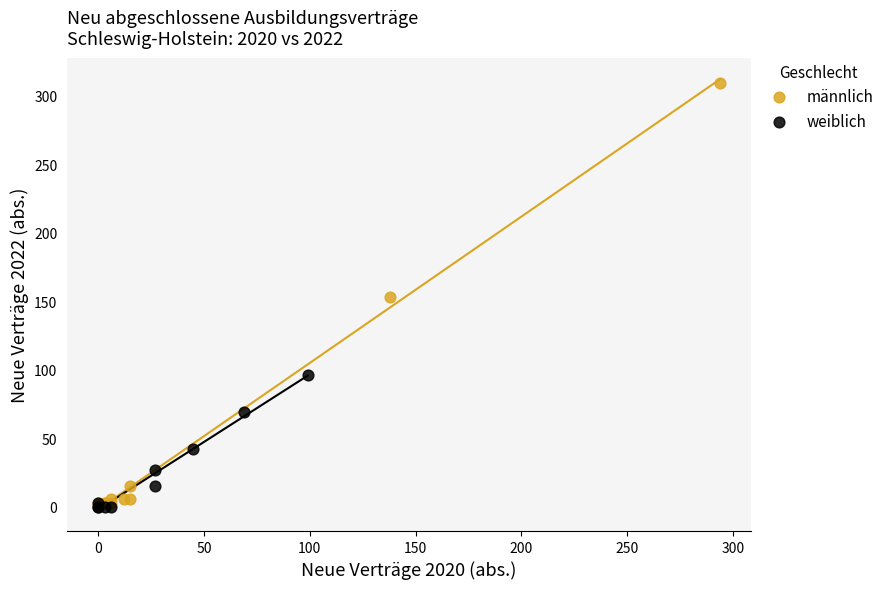

Which series contains the highest Y value?

männlich